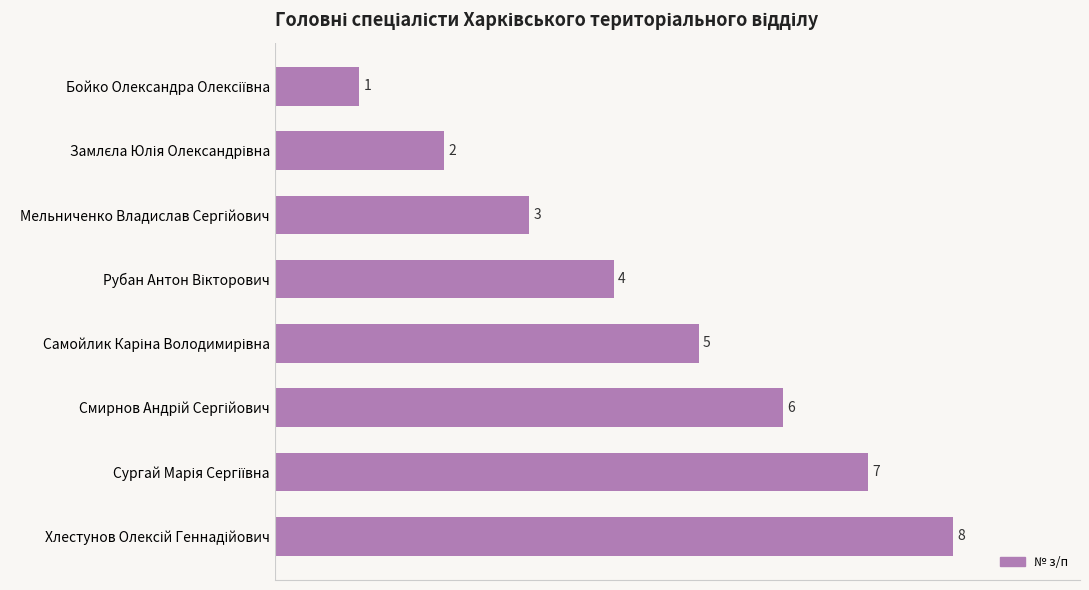

What is the maximum value shown in the chart?

8